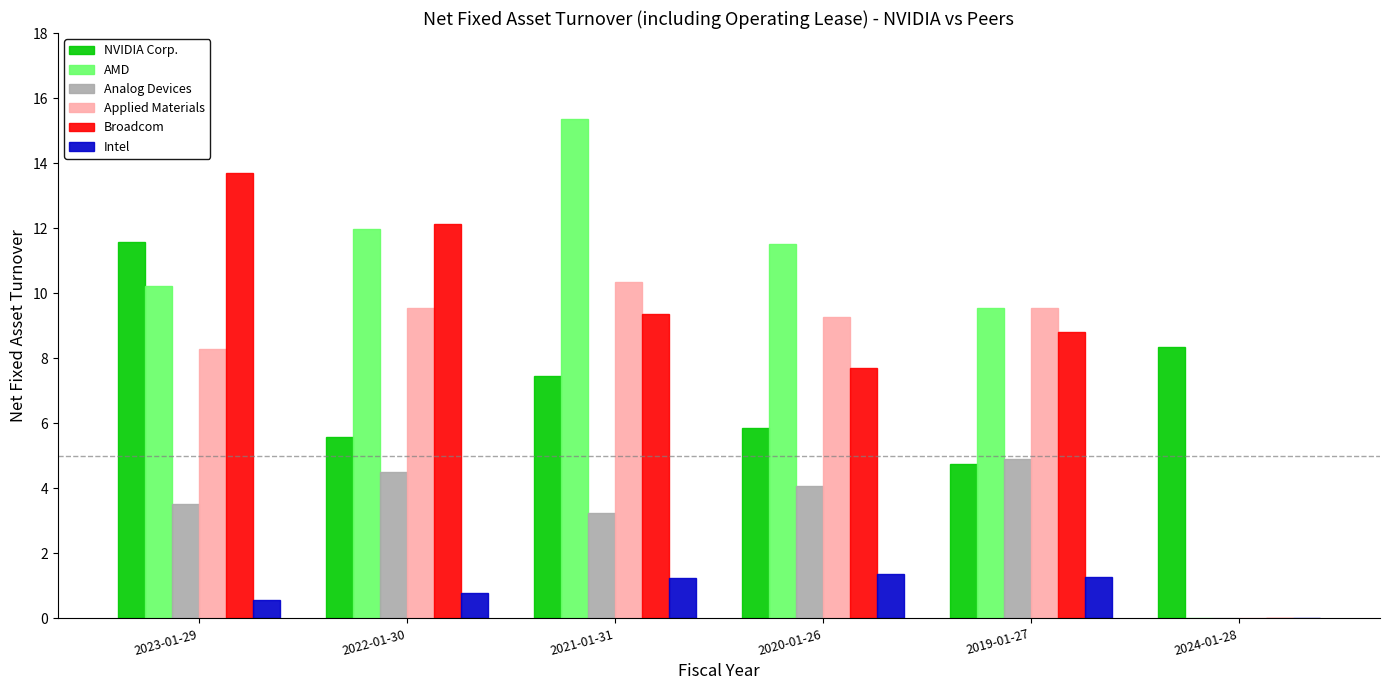

Which series has the largest total across all categories?

AMD